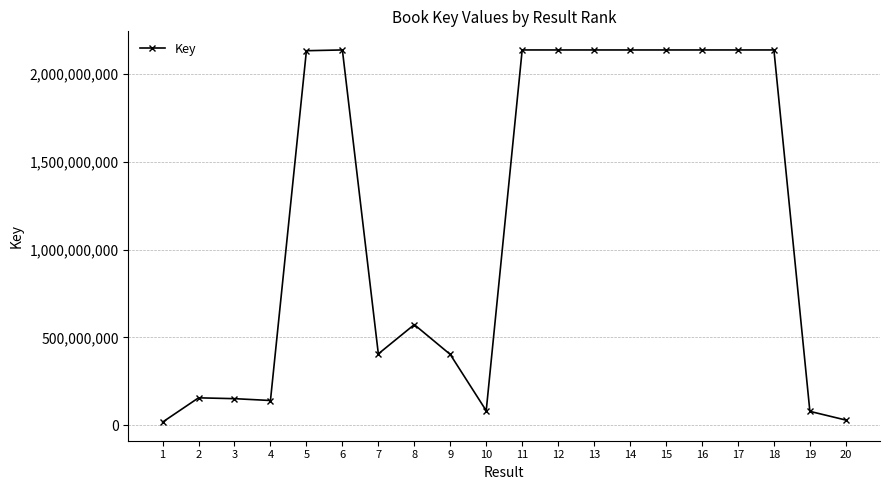

What is the difference between the second highest and second lowest values?

2108585250